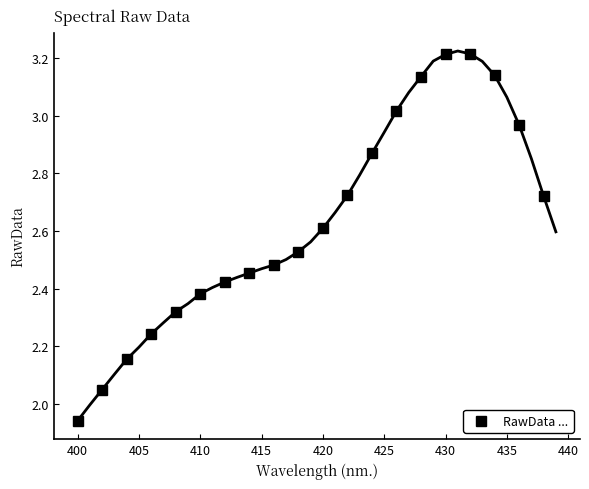

Is it true that RawData ... equals 3.2 at 430?

True